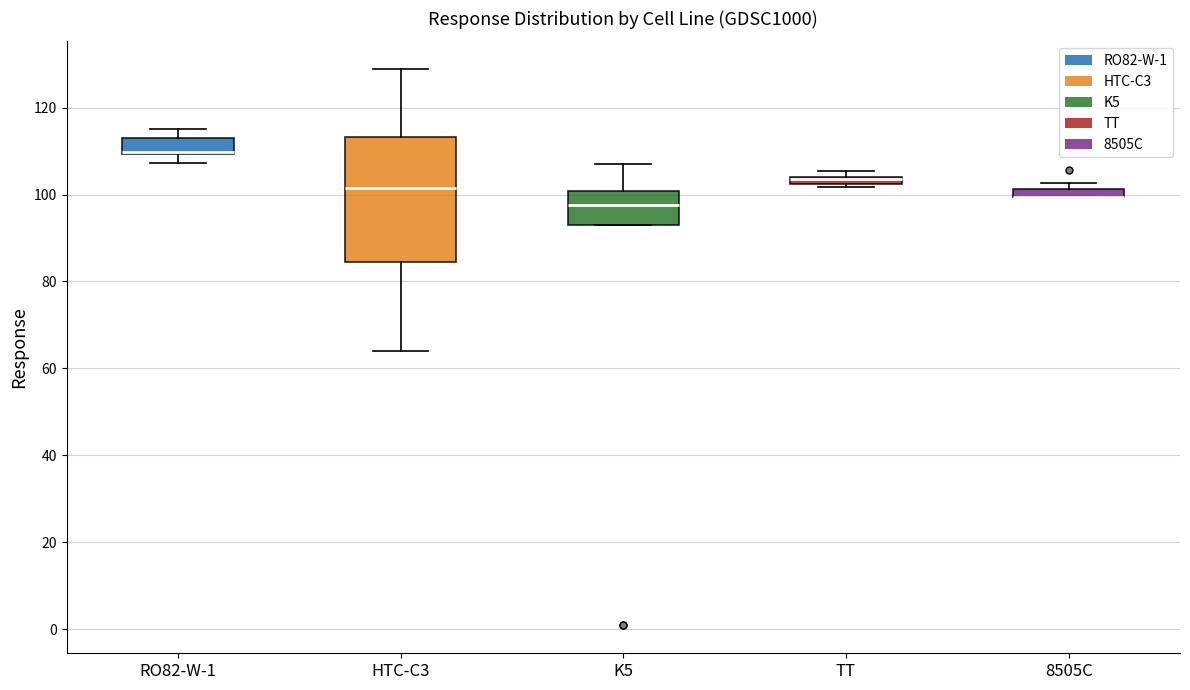

Comparing the boxes themselves (not the whiskers), which one is the tallest?

HTC-C3